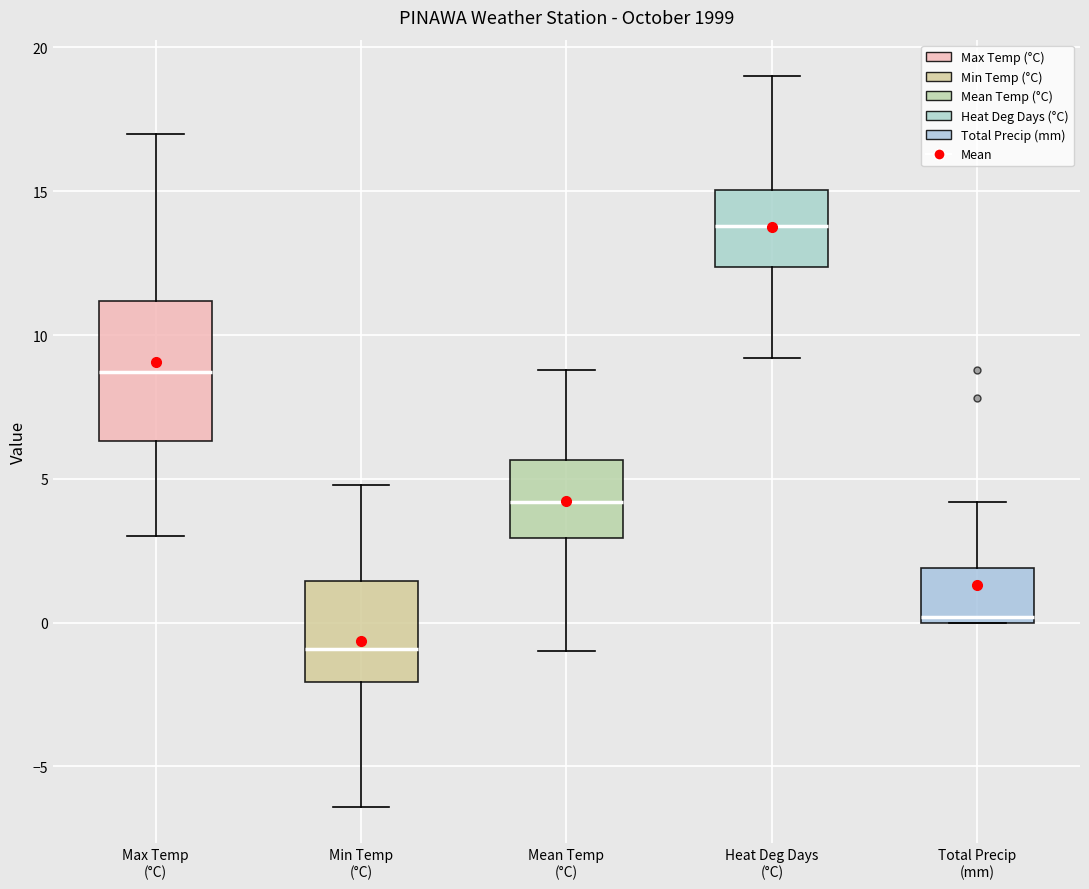

Reading left to right, transcribe this box plot: for each box, give where its median line is, the range the box spans, and where its two whiskers end, as read against the y-axis. The values are not printed on the chart, so give them approximately, as read against the axis.

Max Temp (°C): median 8.5, box 6.5 to 11.0, whiskers 3.0 to 17.0
Min Temp (°C): median -1.0, box -2.0 to 1.5, whiskers -6.5 to 5.0
Mean Temp (°C): median 4.0, box 3.0 to 5.5, whiskers -1.0 to 9.0
Heat Deg Days (°C): median 14.0, box 12.5 to 15.0, whiskers 9.0 to 19.0
Total Precip (mm): median 0.0 (just above the box's lower edge), box 0.0 to 2.0, whiskers 0.0 to 4.0